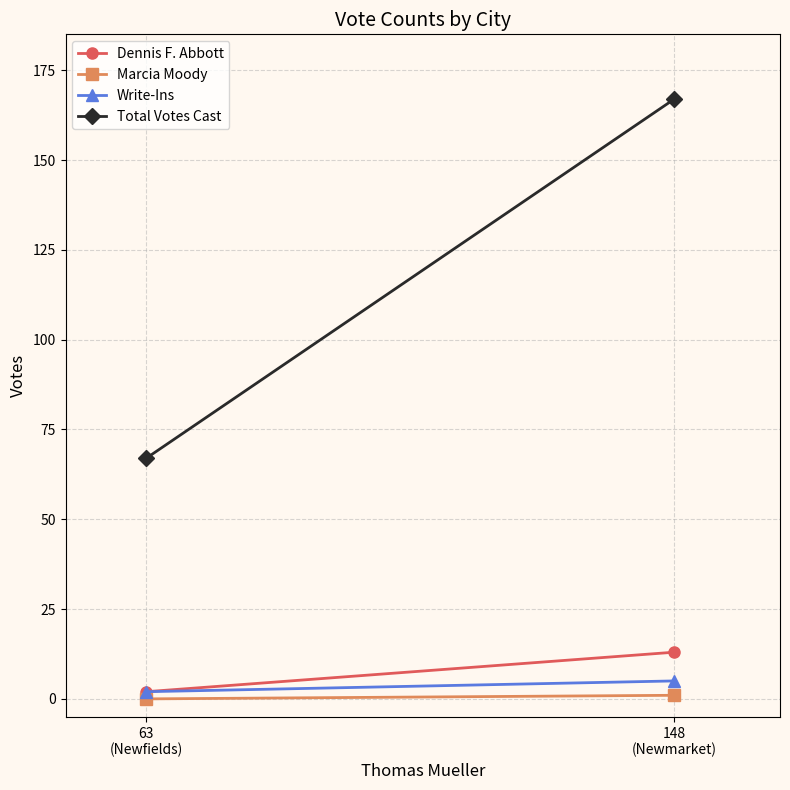

At which category does the chart reach its minimum across all series?

63
(Newfields)